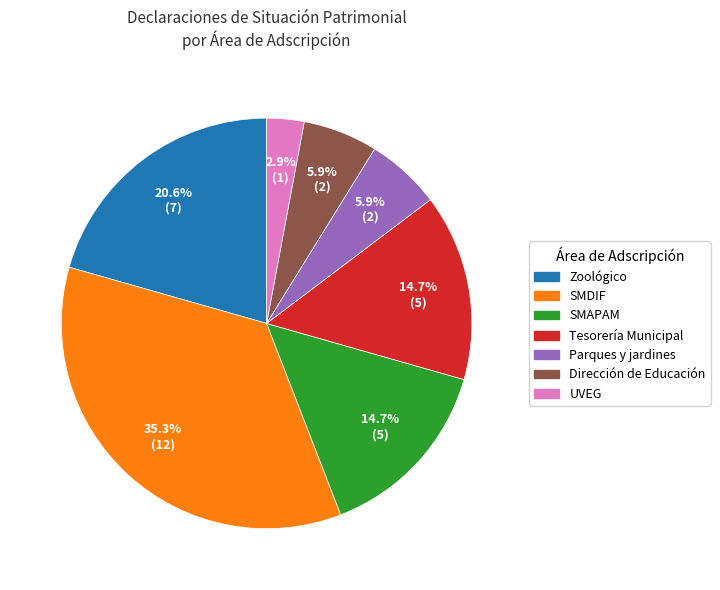

Does any single category account for the majority?

No